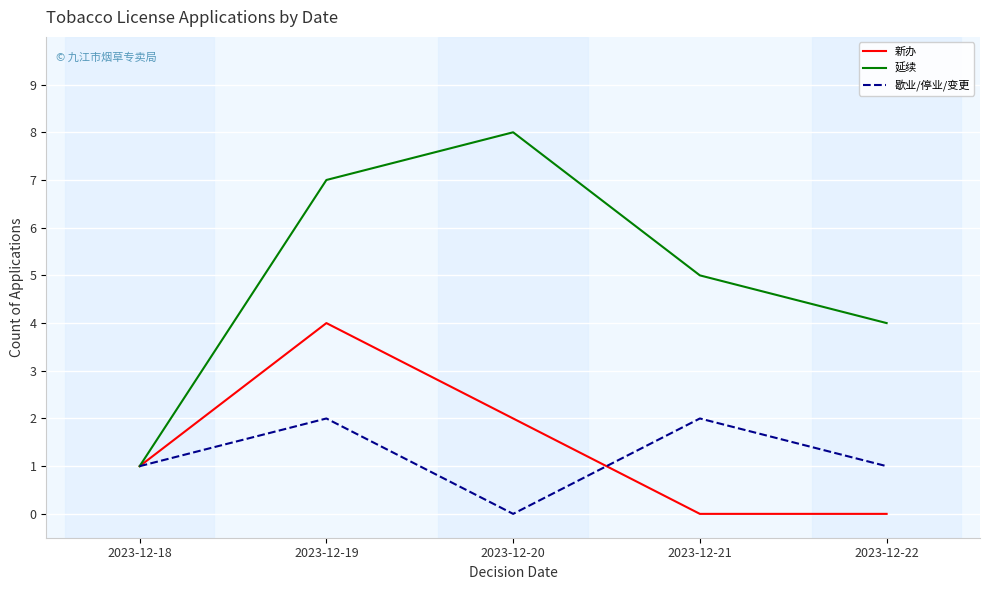

What is the maximum value shown in the chart?

8